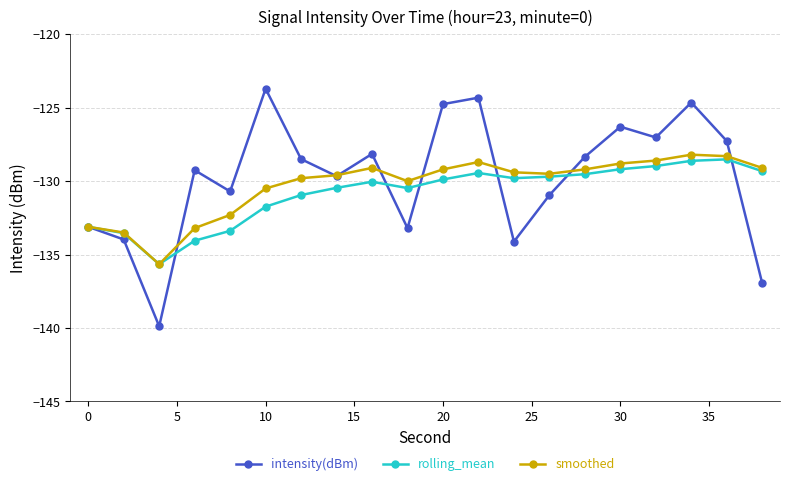

How many distinct data groups are displayed?

3